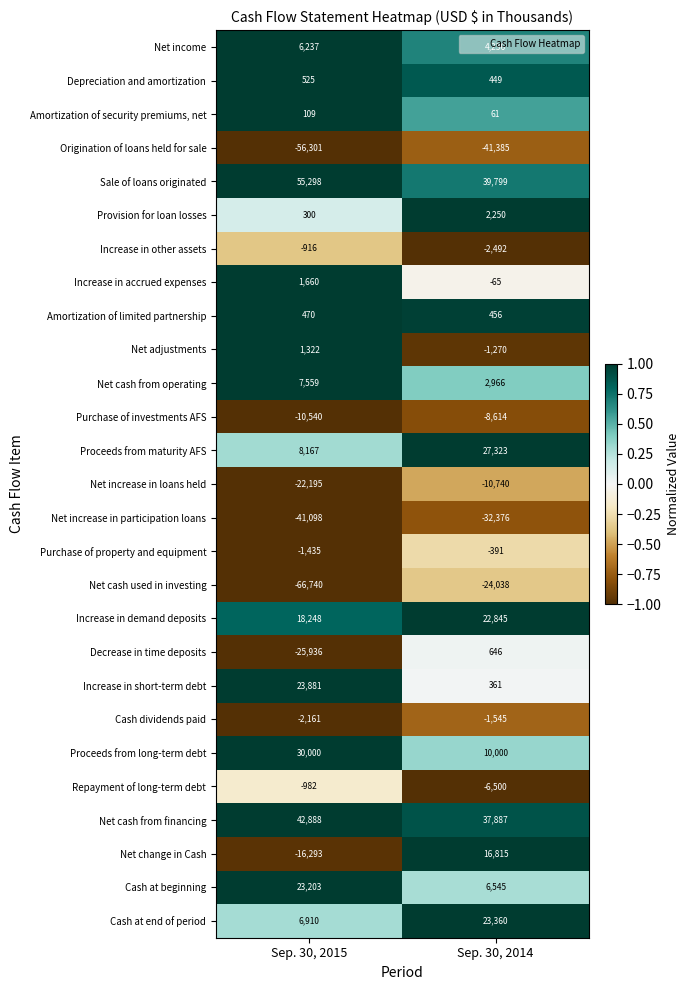

True or false: Provision for loan losses has a value of 300 at Sep. 30, 2015.

True